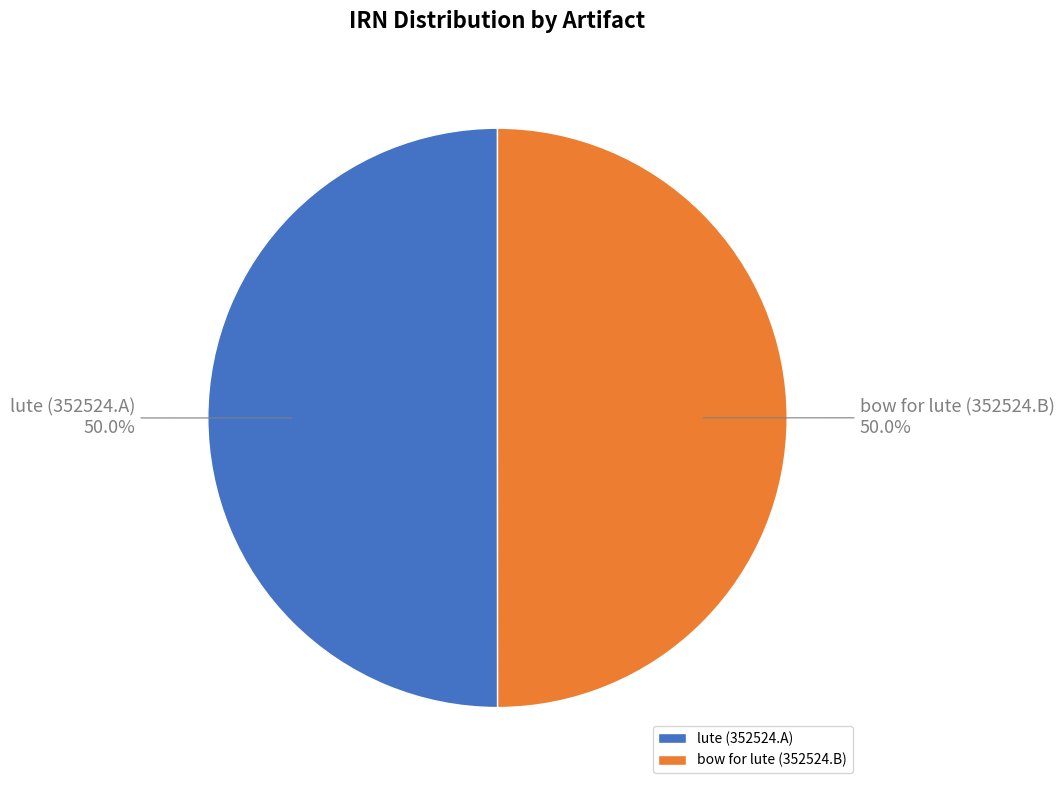

To the nearest percent, what percentage of the pie is bow for lute (352524.B)?

50%